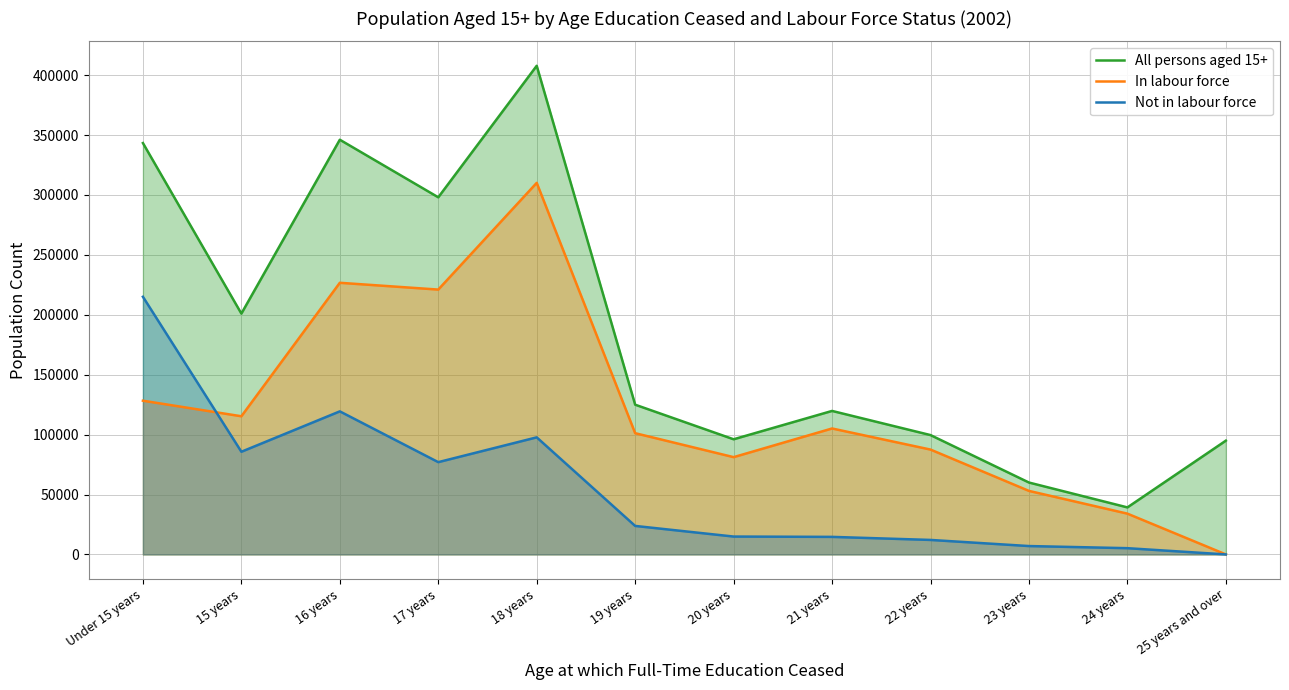

At how many categories does at least one series exceed 276010?

4